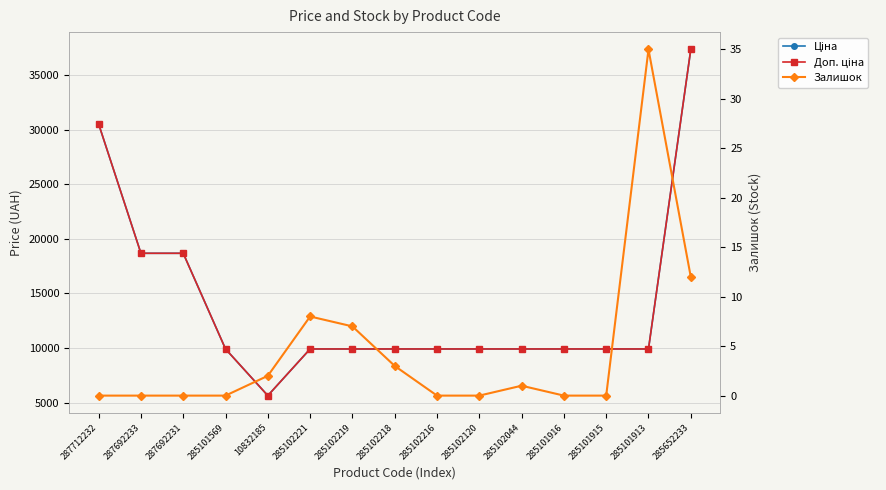

How many values in the Доп. ціна series are below 9908?

1